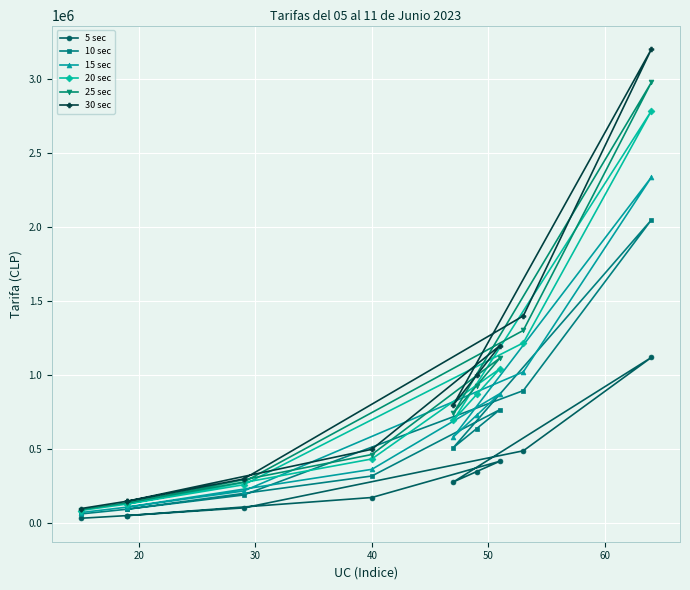

What is the minimum value shown in the chart?

35000